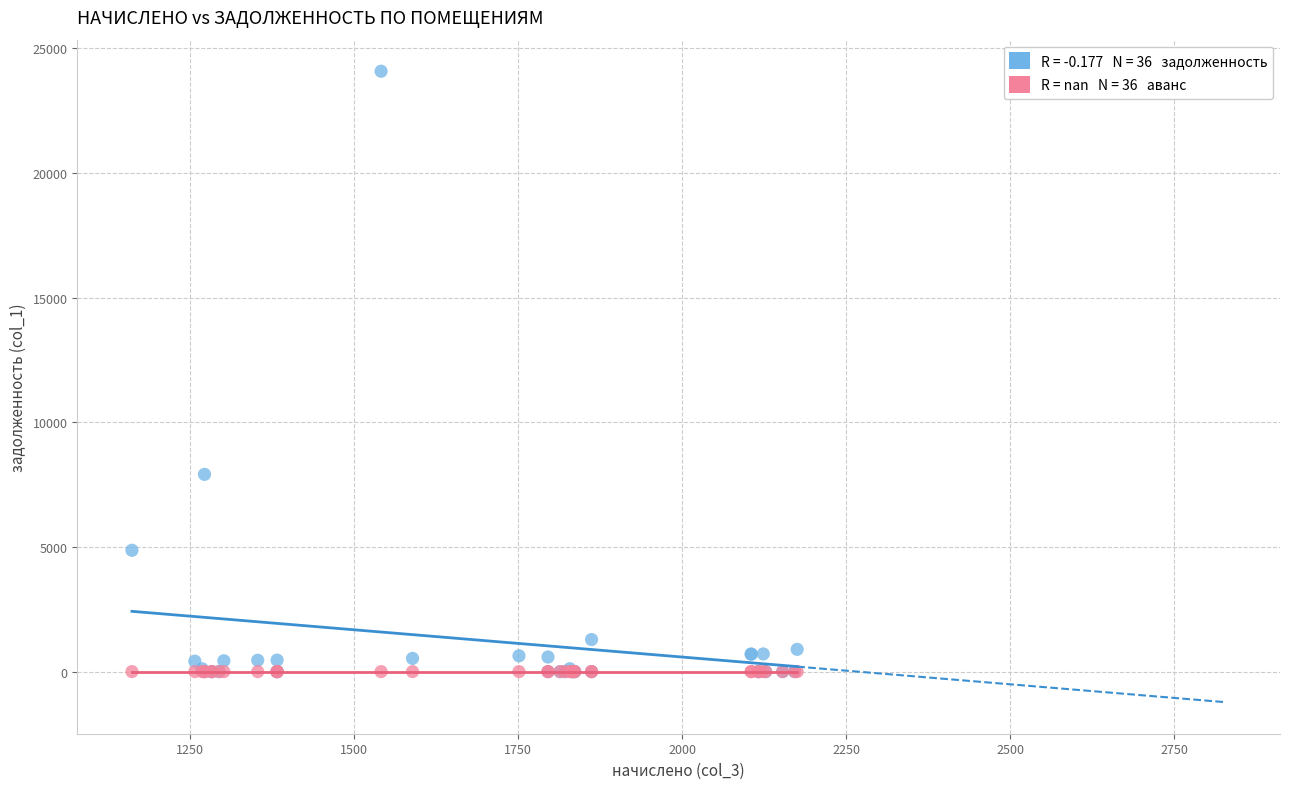

Across all series, what Y value is closest to 12037?

7908.9